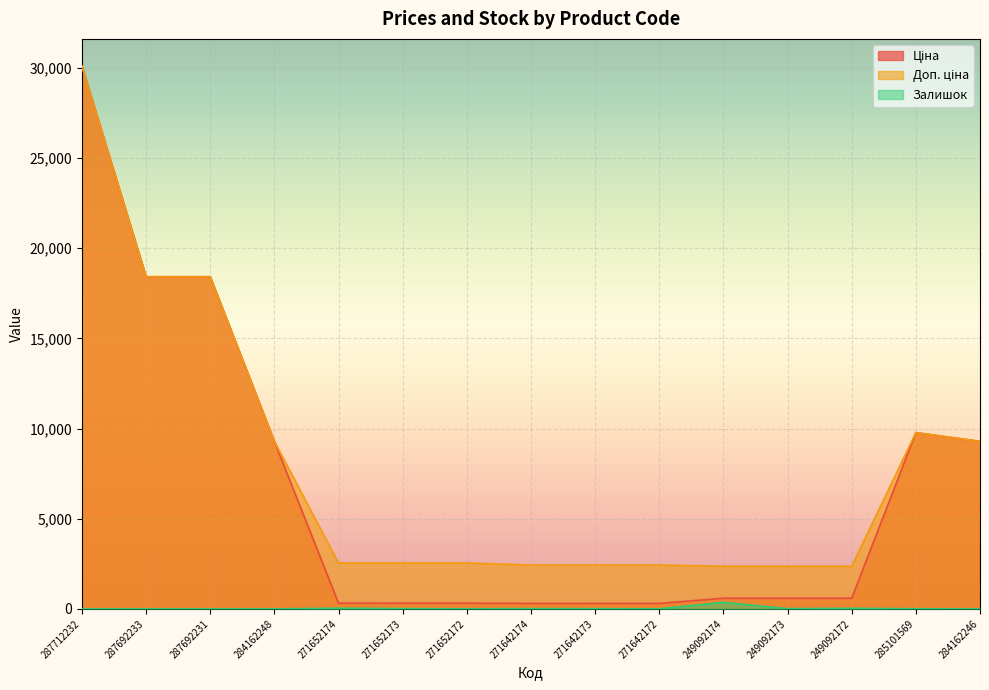

Which series has the largest range (max minus min)?

Ціна